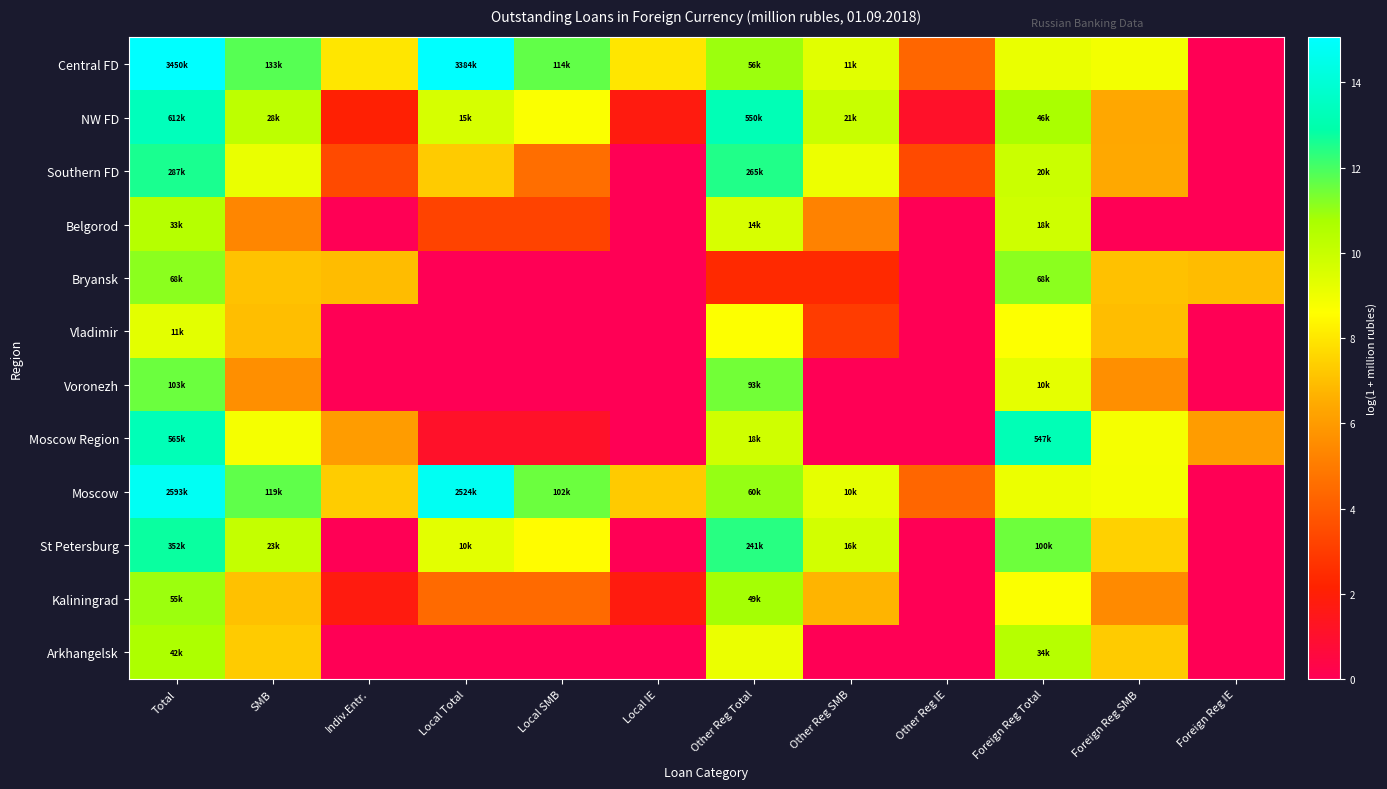

Which has a higher value, Other Reg IE or Local Total?

Local Total